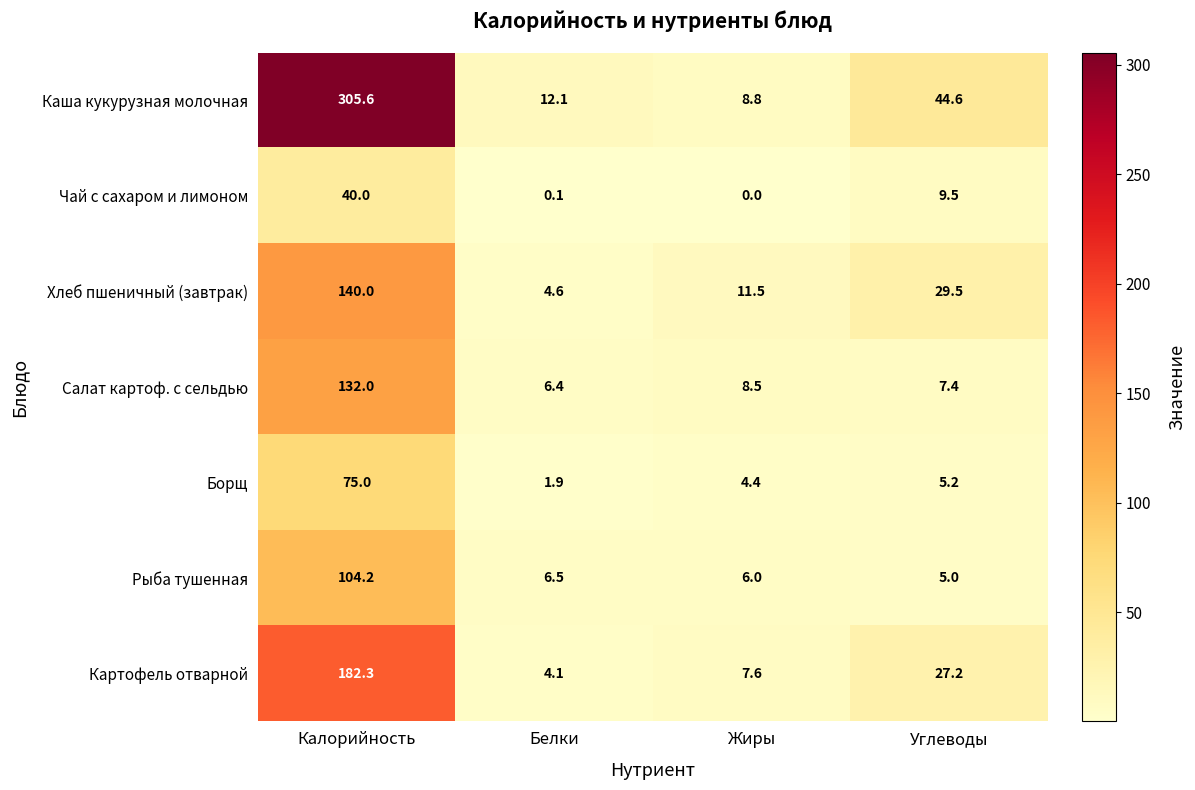

List the series in order of their peak value, lowest first.

Чай с сахаром и лимоном, Борщ, Рыба тушенная, Салат картоф. с сельдью, Хлеб пшеничный (завтрак), Картофель отварной, Каша кукурузная молочная